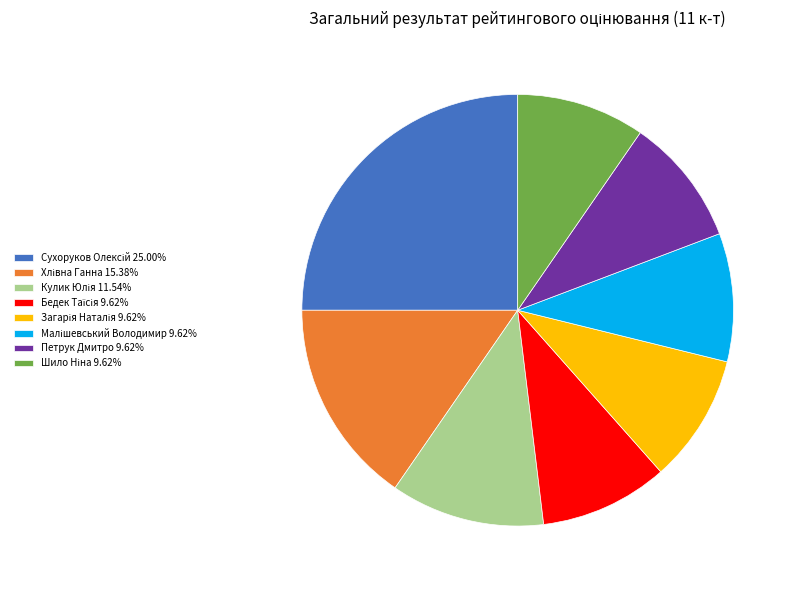

Is Петрук Дмитро 9.62% the majority of the pie?

No